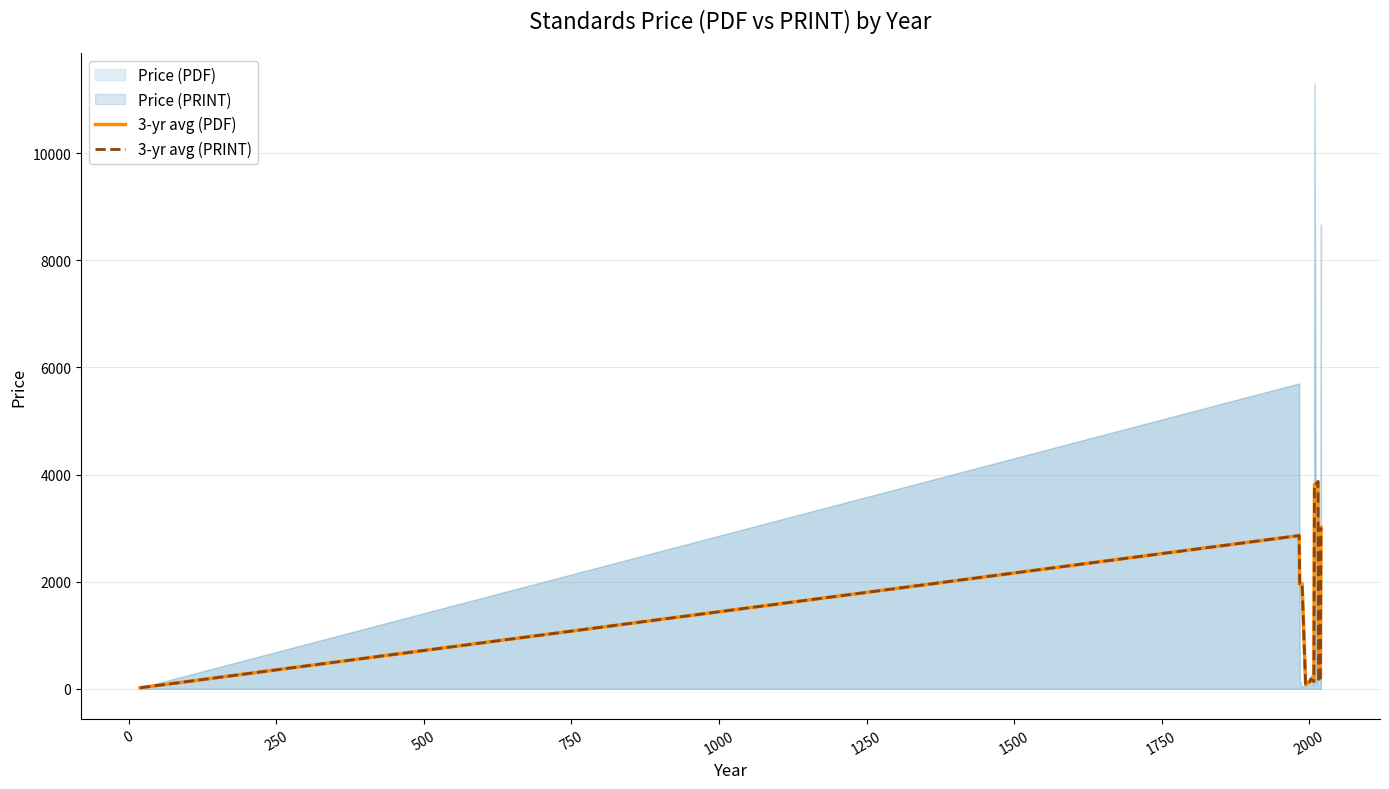

Which series has the largest total across all categories?

3-yr avg (PDF)